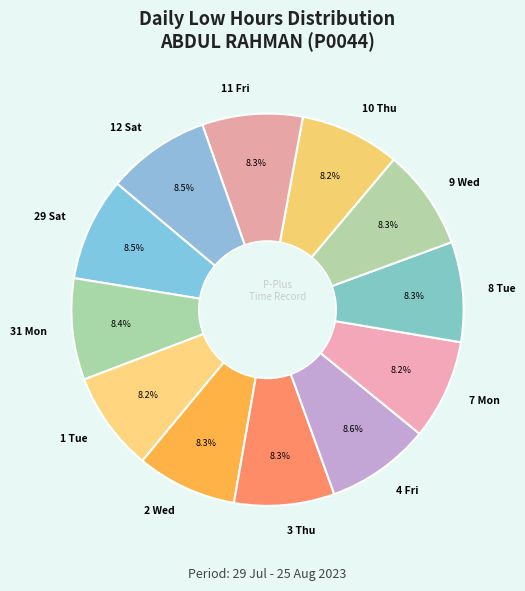

What is the total percentage of 11 Fri and 2 Wed?

16.6%